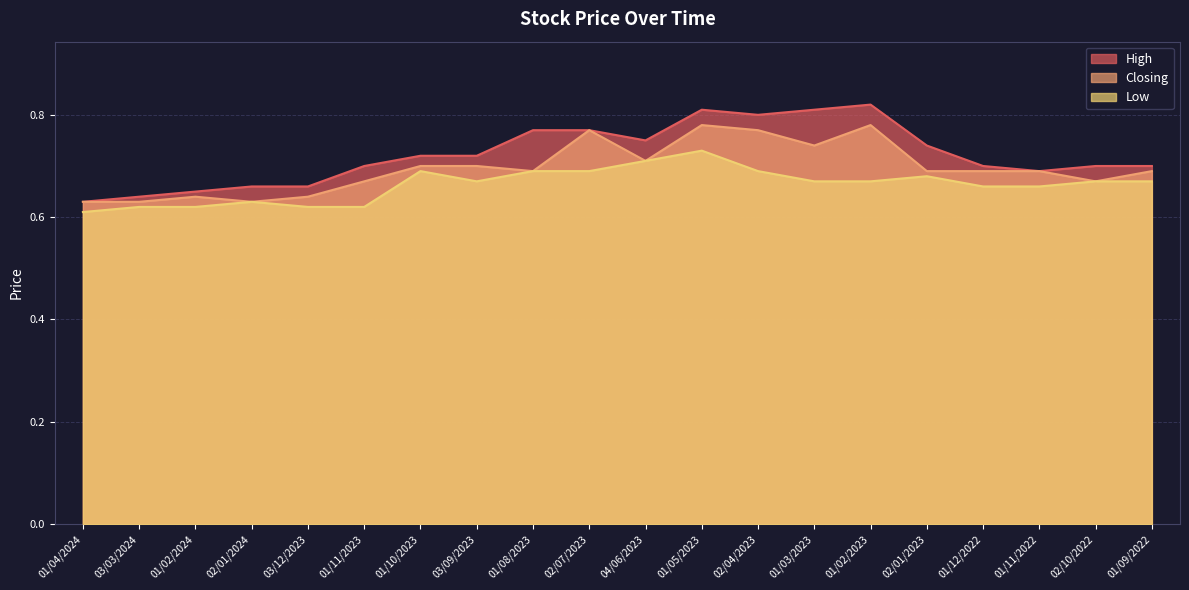

True or false: High and Low intersect in this chart.

False